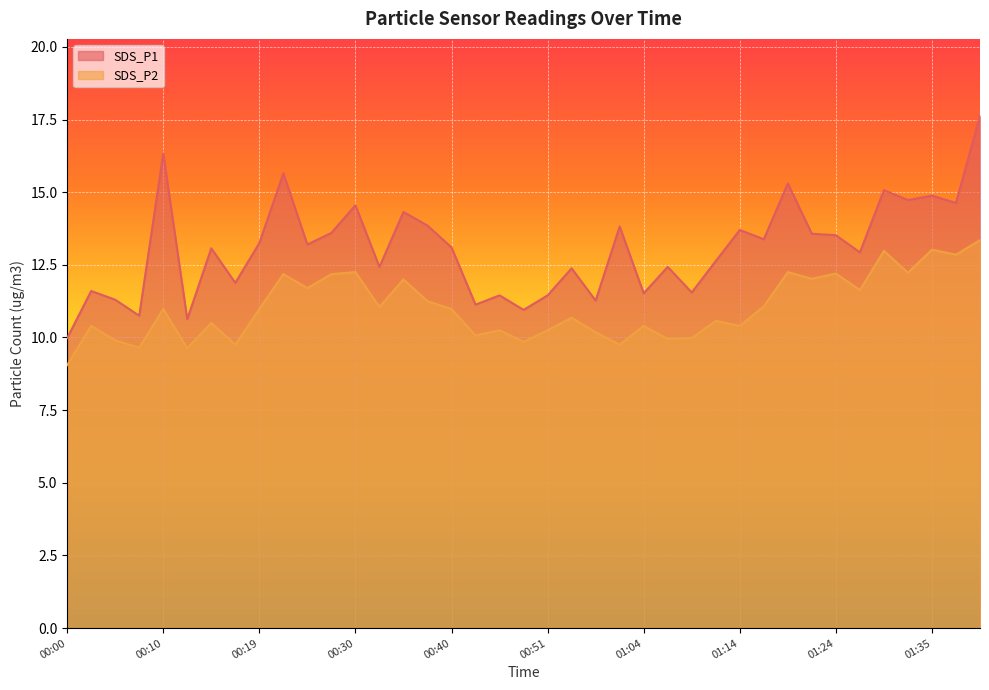

True or false: SDS_P2 has a value of 5.7 at 01:14.

False